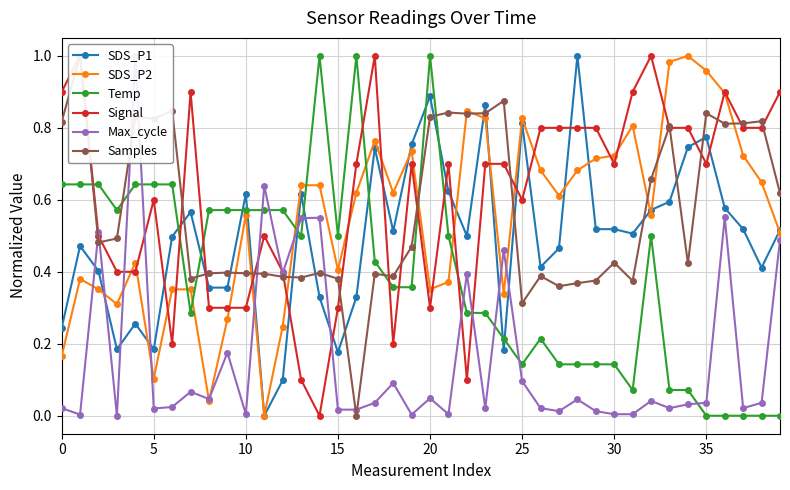

Which category has the highest value in the Temp series?

14